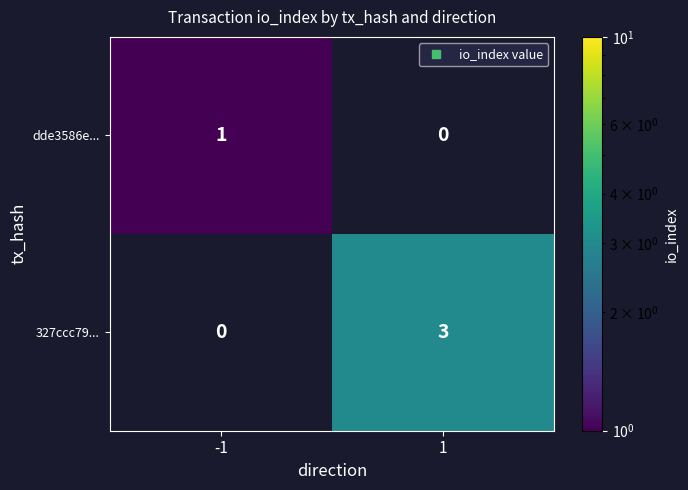

Is it true that 327ccc79... equals 3.0 at 1?

True